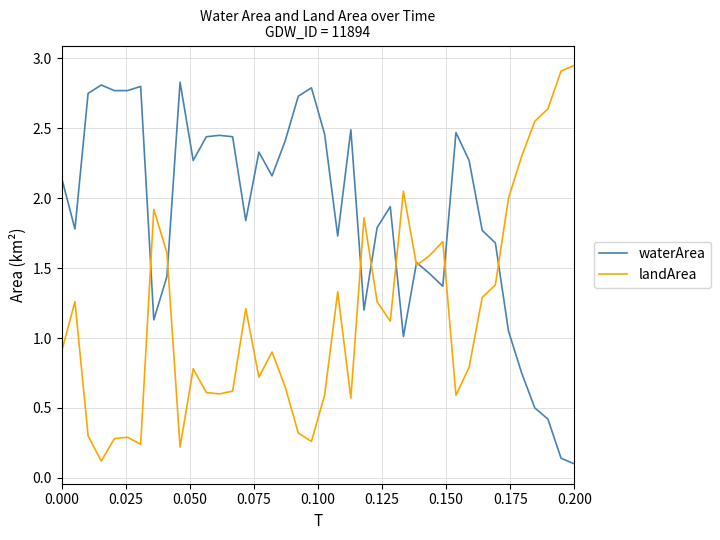

Which series has the largest total across all categories?

waterArea